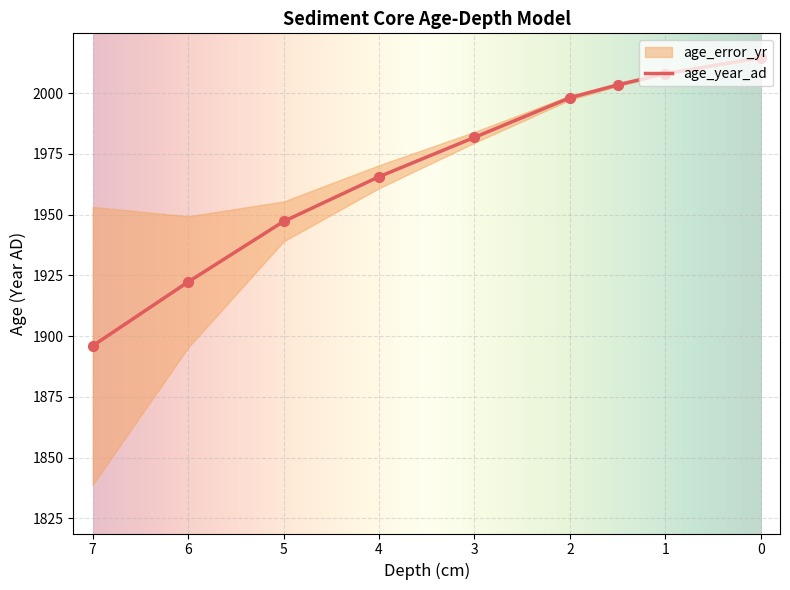

Approximately how many times larger is the value at 1.5 compared to 2?

1.0